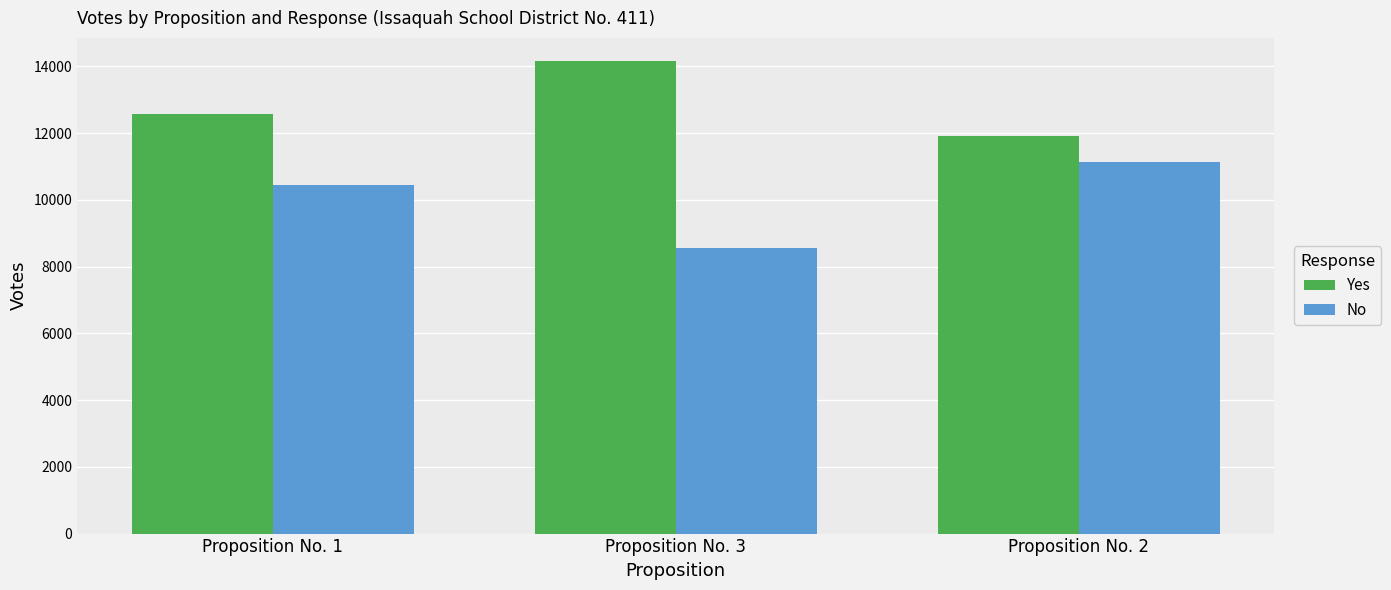

How many No values are between 8566 and 11137?

3